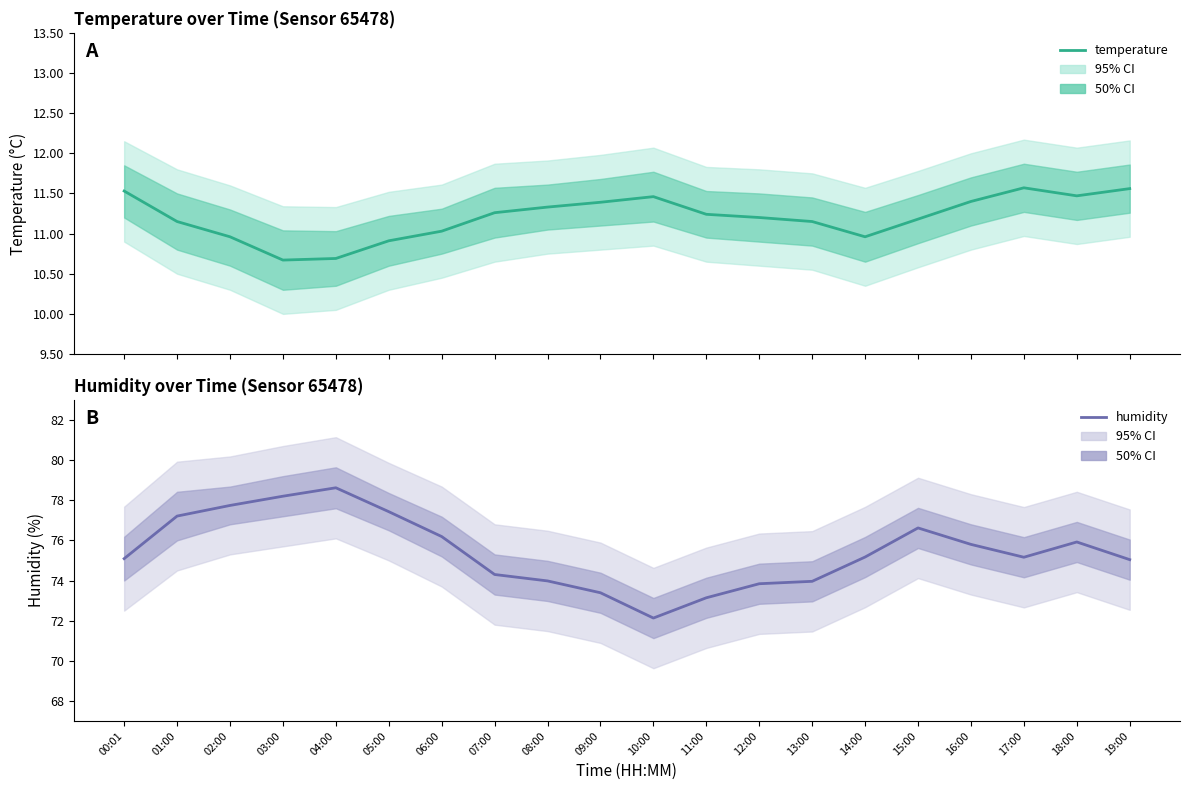

Between 18:00 and 01:00, which is larger?

18:00